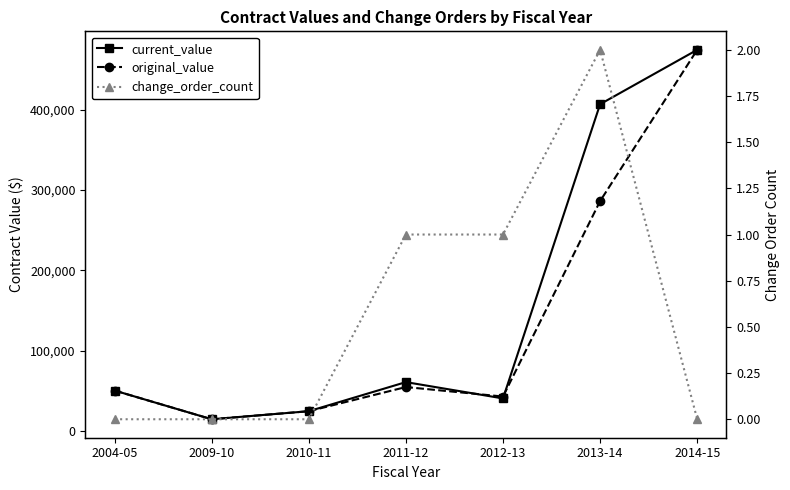

How many interior local peaks does the change_order_count series have?

1